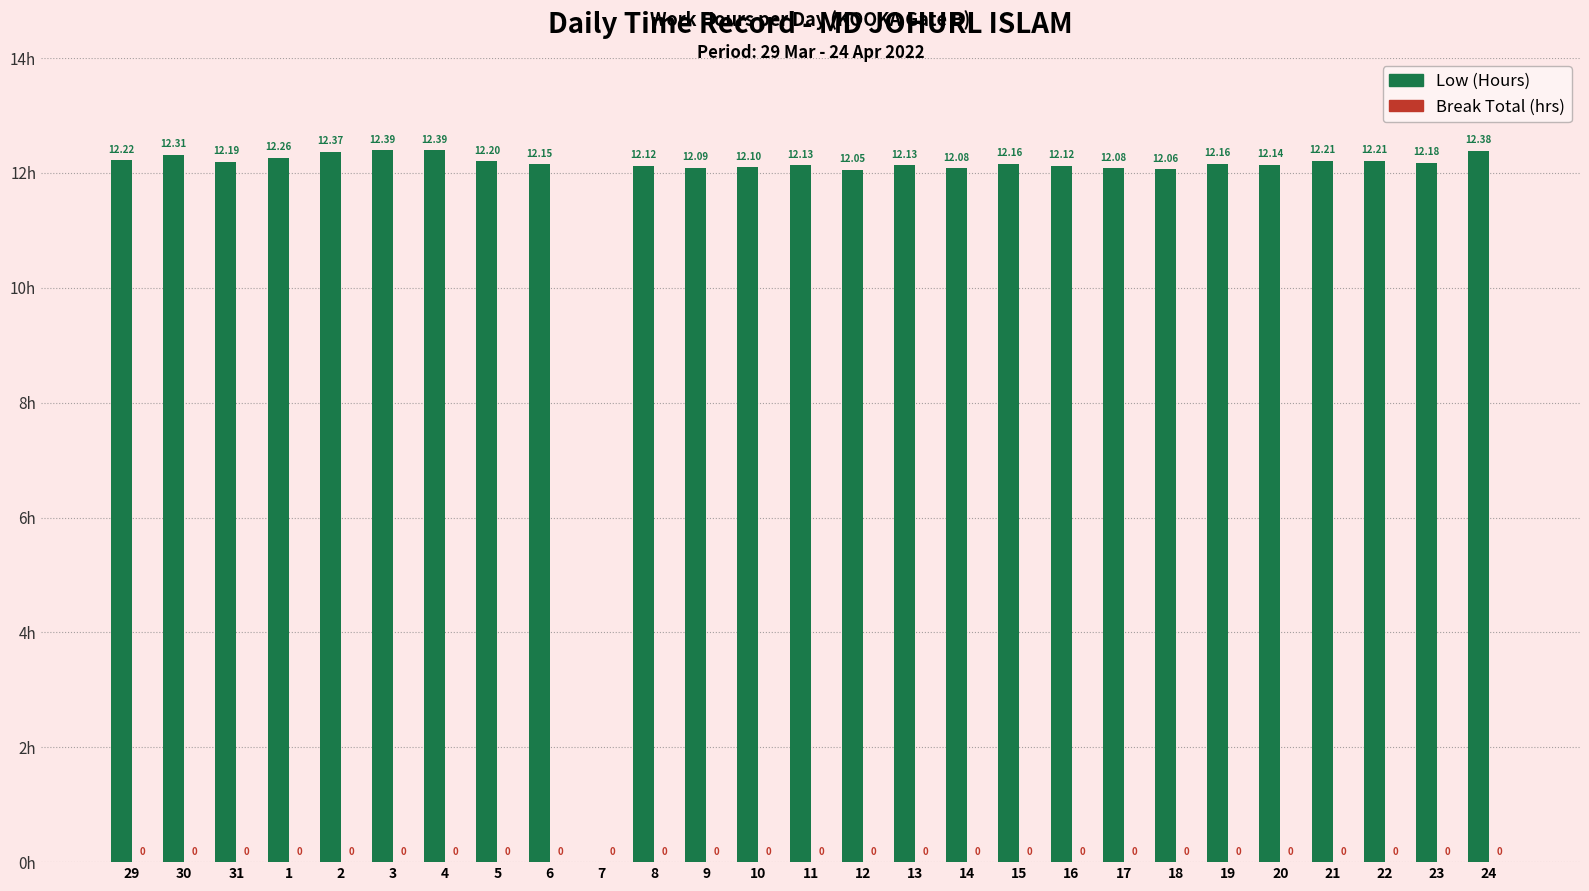

Approximately how many times larger is the value at 29 compared to 1?

1.0